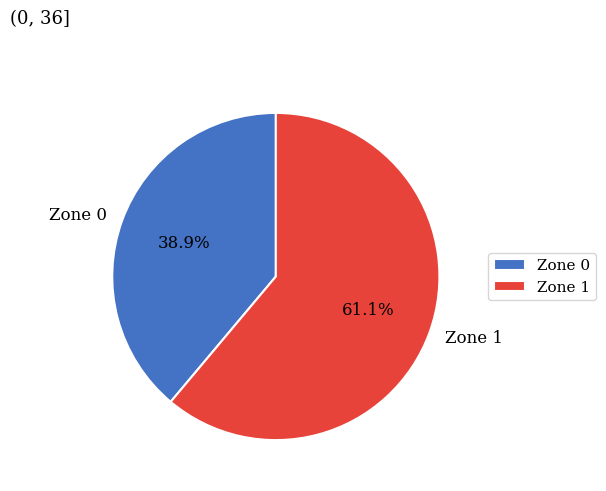

Is there any slice that represents more than half of the pie?

Yes